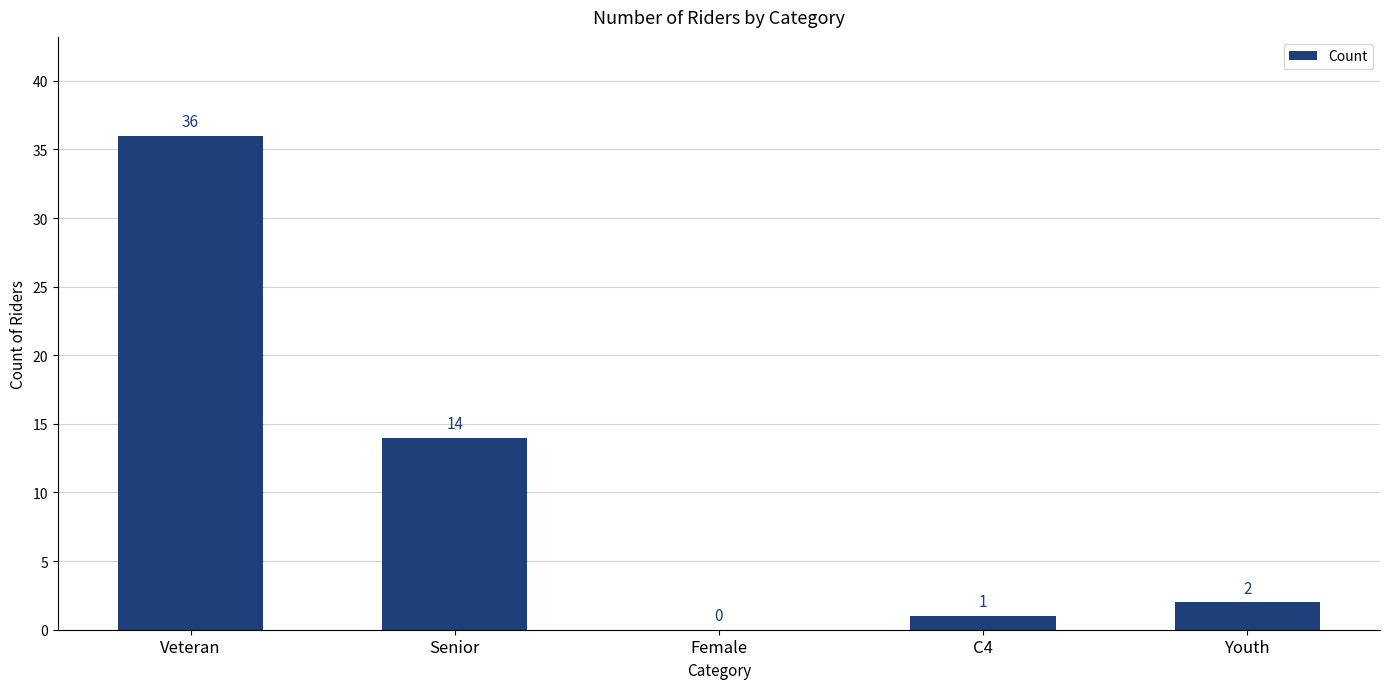

Is it true that the value at Veteran is 11?

False